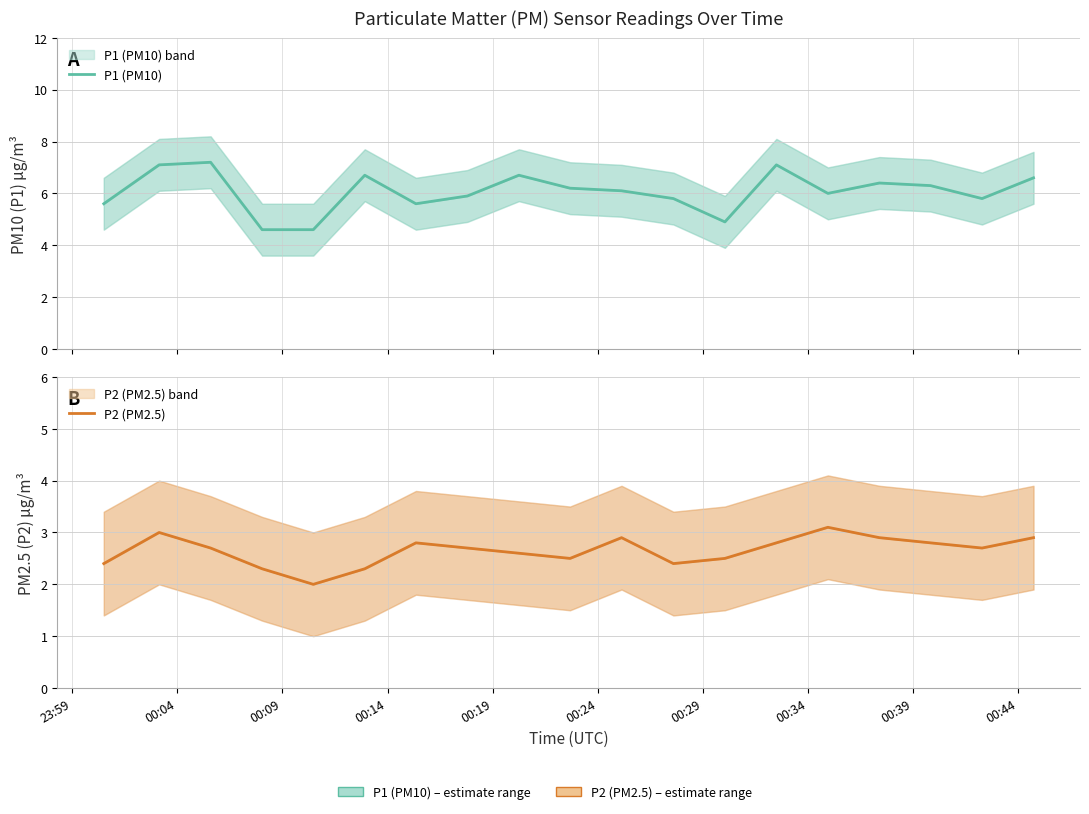

How many lines are shown in the chart?

2